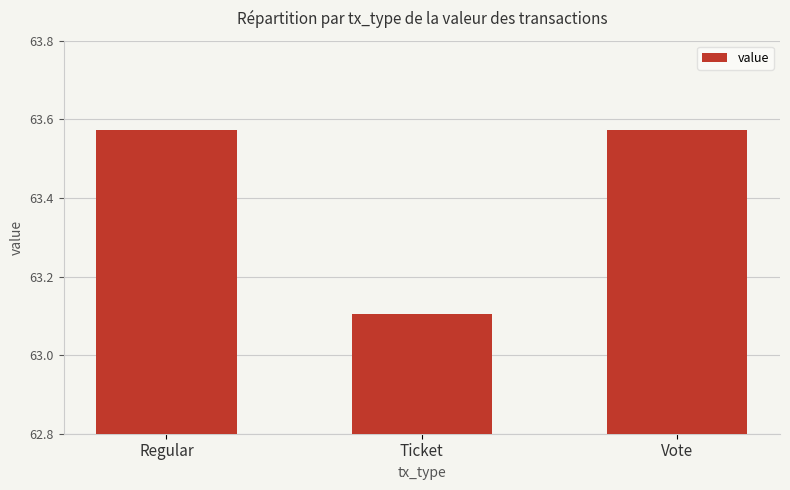

Count the values in the range 63 to 64.

3